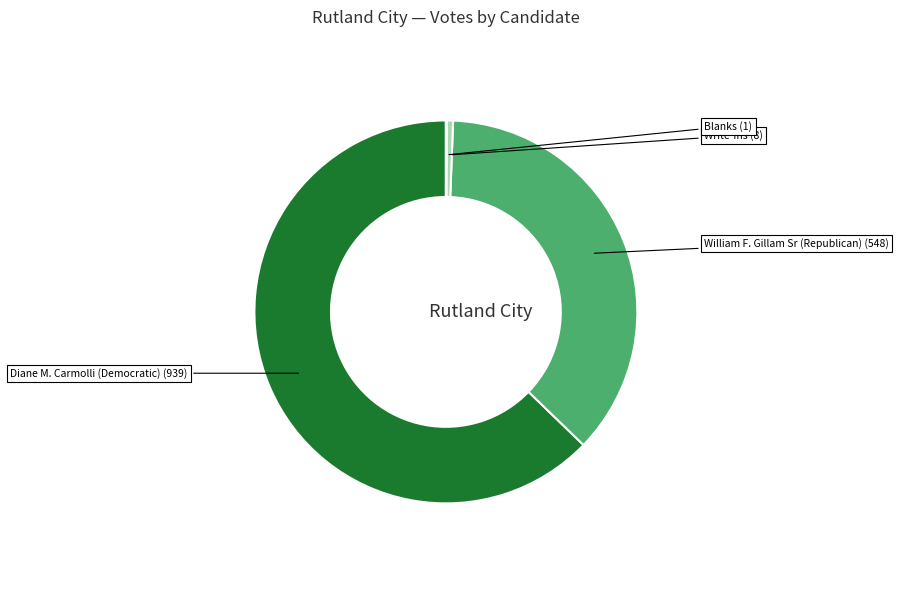

Between Diane M. Carmolli (Democratic) and Write-Ins, which is larger?

Diane M. Carmolli (Democratic)